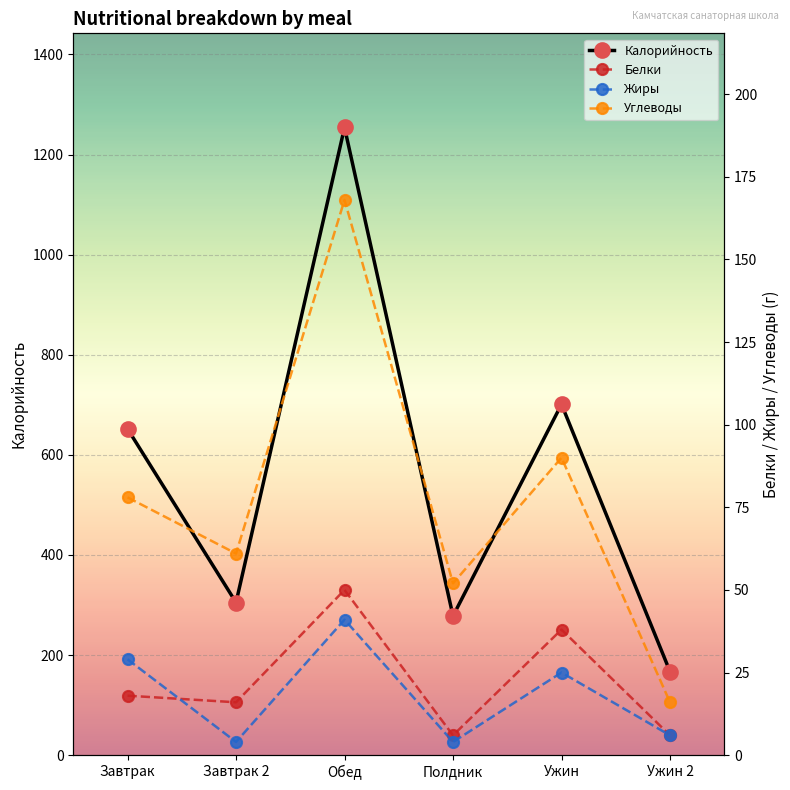

Which series has the widest spread of values?

Калорийность